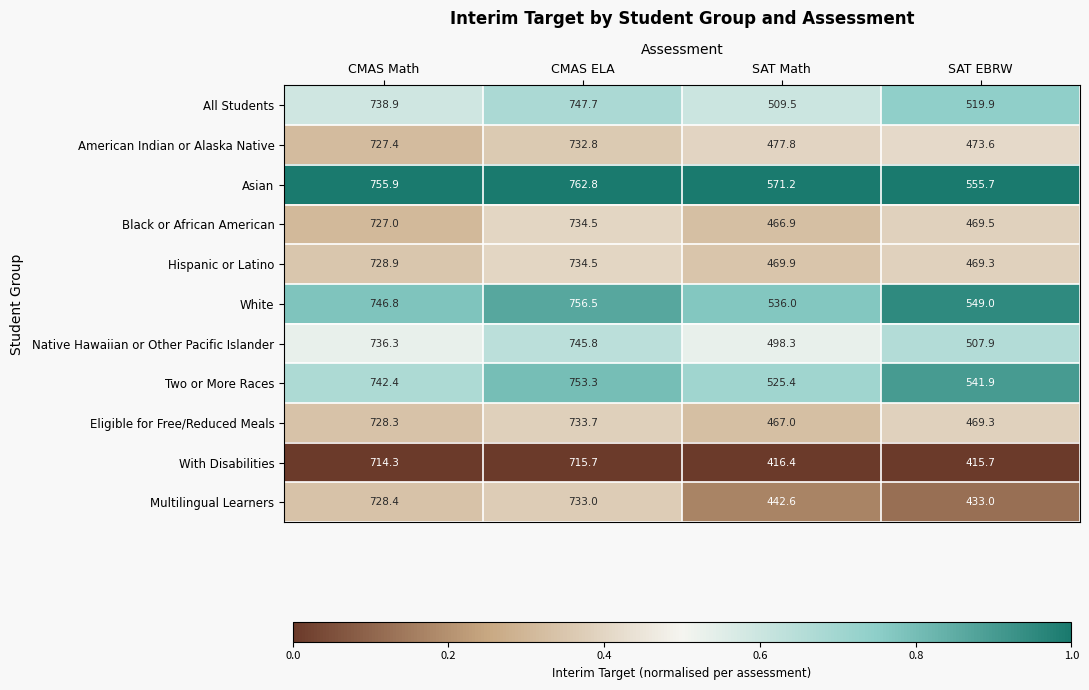

Which series changed the most between CMAS Math and SAT EBRW?

With Disabilities